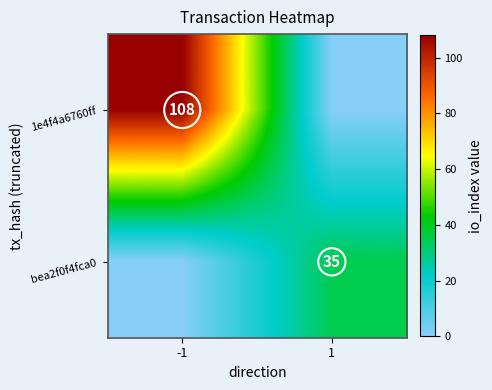

What is the difference between the highest and lowest values at -1?

108